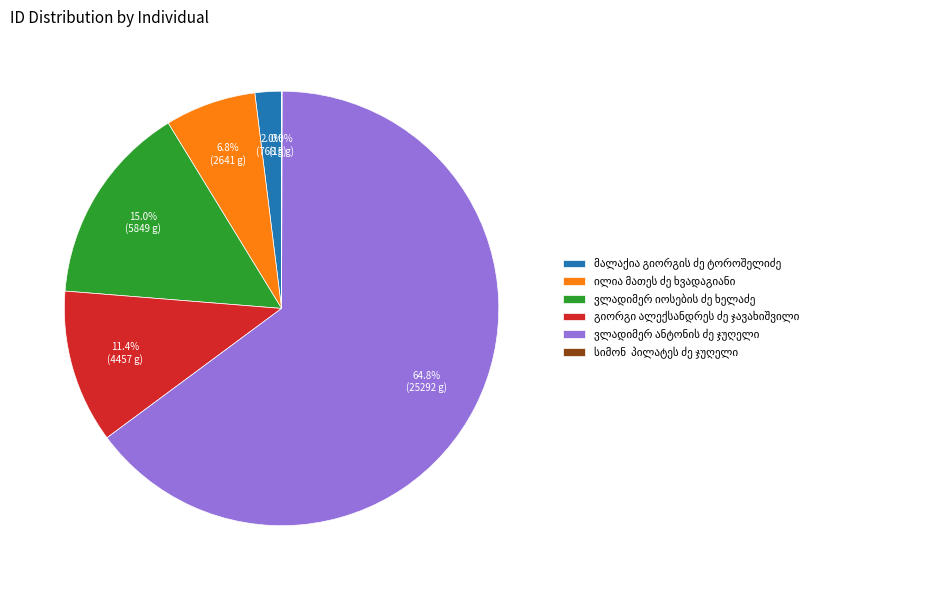

Is there a majority slice in this chart?

Yes